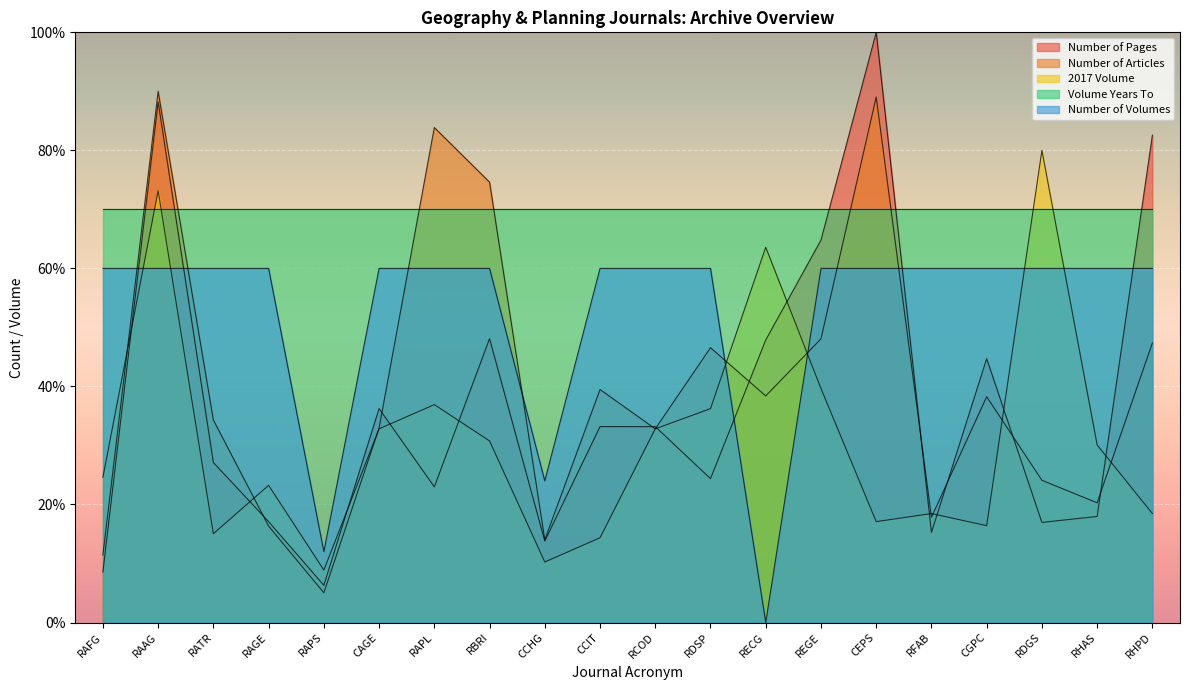

The value of Number of Articles at REGE is 48.1. True or false?

True